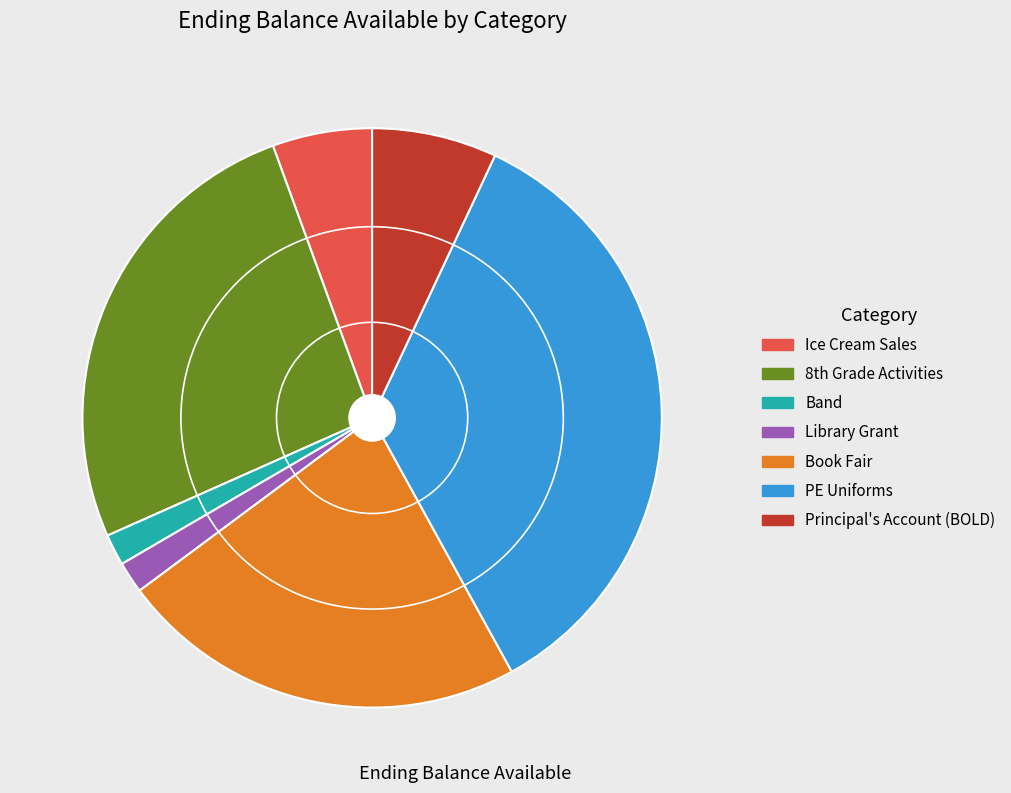

Between Band and PE Uniforms, which is larger?

PE Uniforms